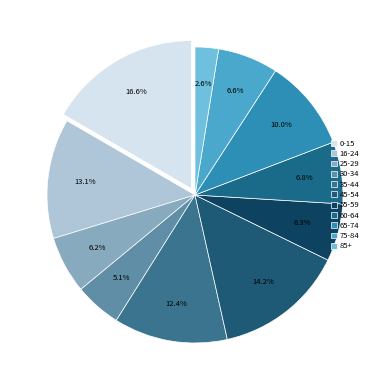

Rank the categories by value from highest to lowest.

0-15, 45-54, 16-24, 35-44, 65-74, 60-64, 75-84, 55-59, 25-29, 30-34, 85+